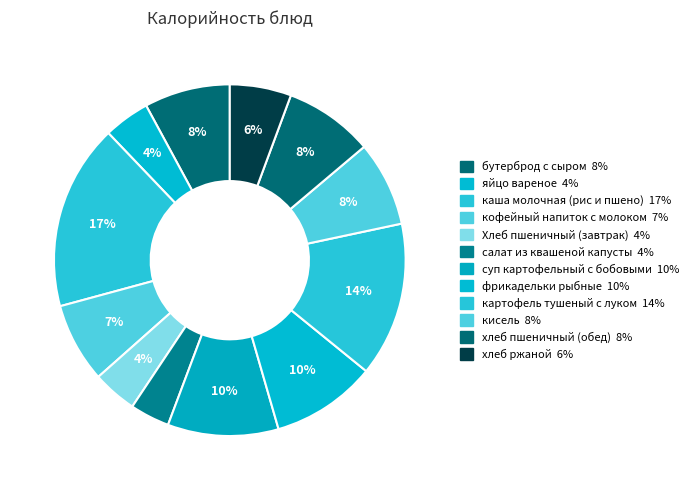

How many slices are in this pie chart?

12